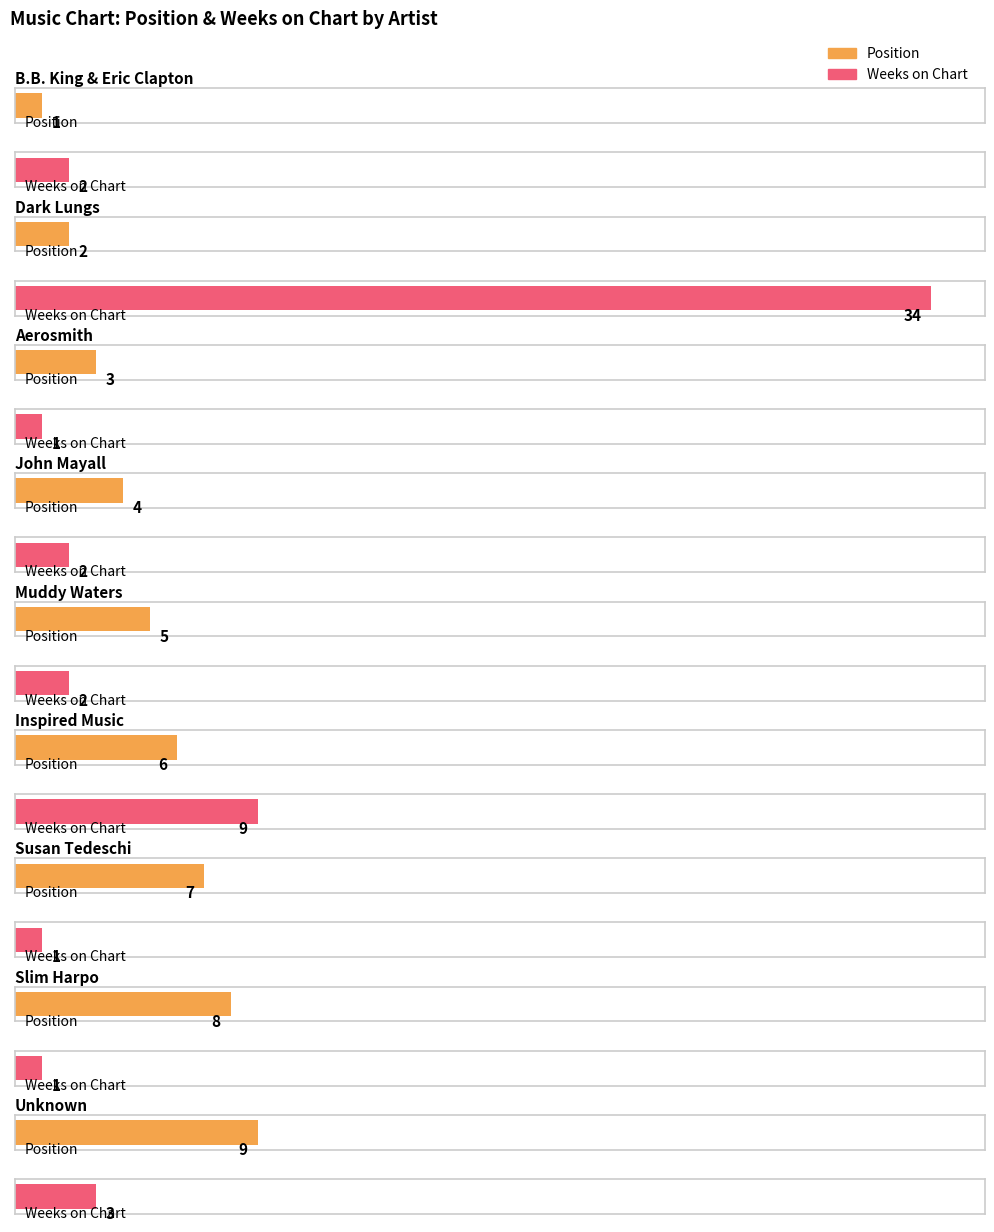

At how many categories does at least one series exceed 30?

1